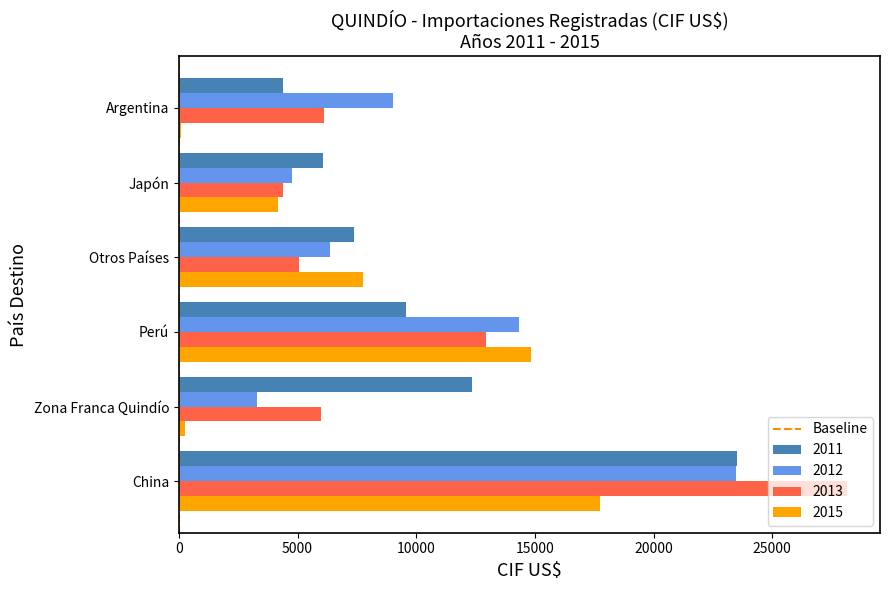

What is the difference between the maximum and minimum values in the 2013 series?

23750.0